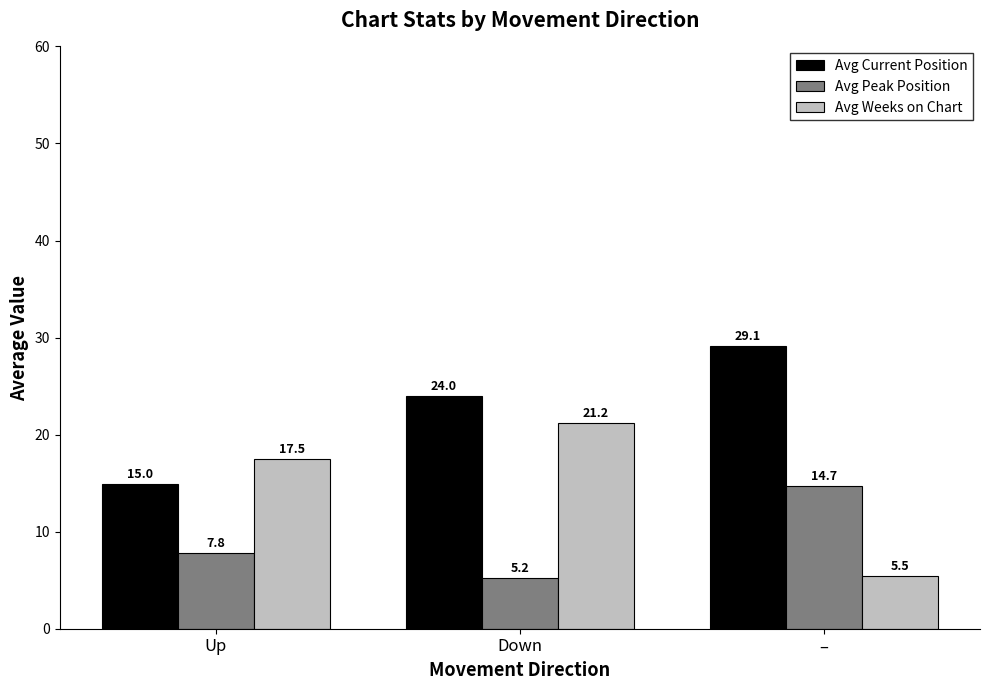

Read the Avg Weeks on Chart value at Up.

17.5